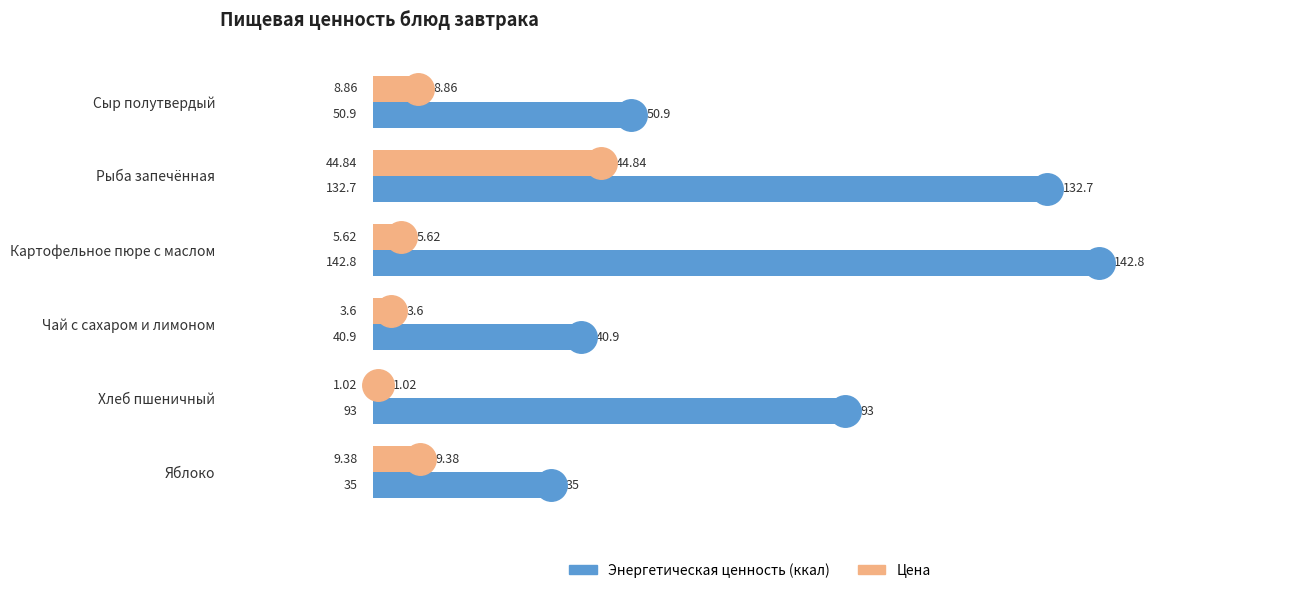

Is the value of Энергетическая ценность (ккал) at Рыба запечённая greater than the value of Цена at Яблоко?

Yes